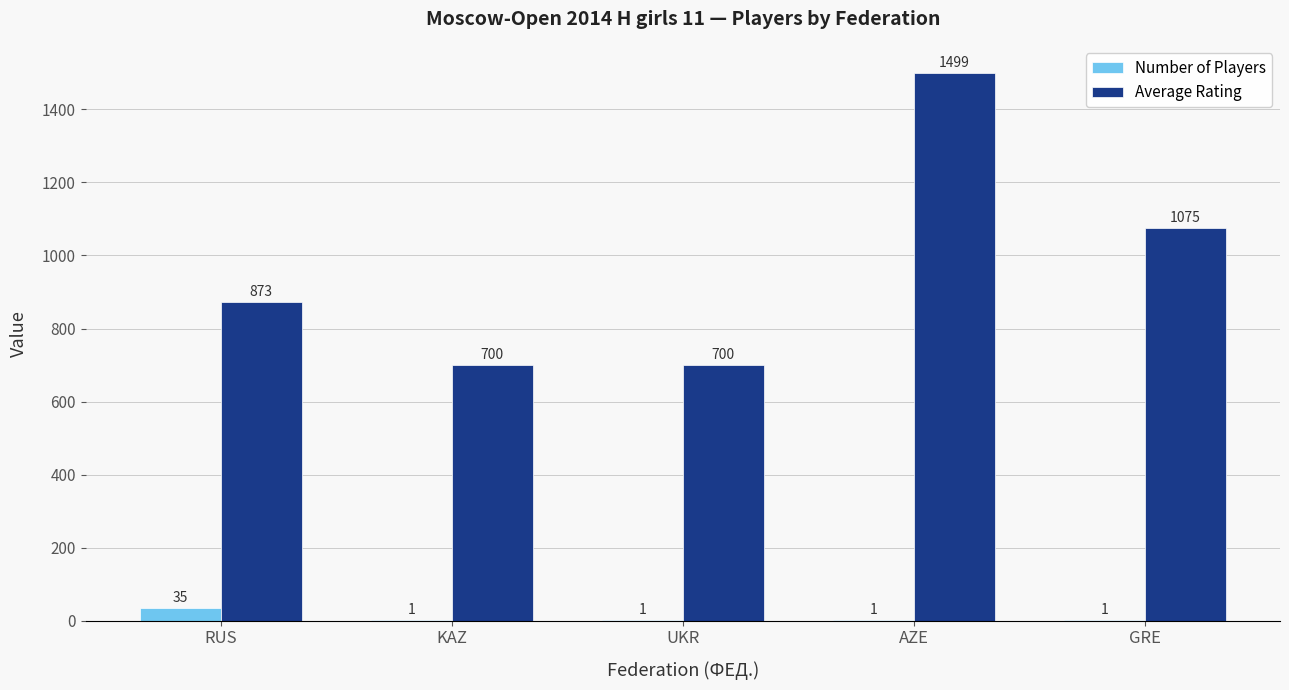

What is the total value across all series at AZE?

1500